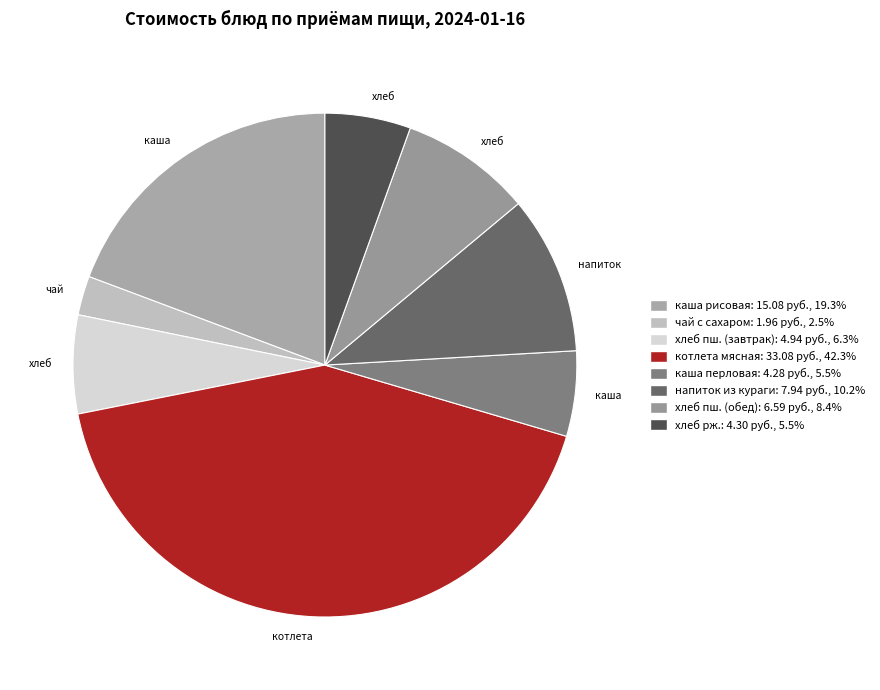

How many segments does this pie chart have?

8